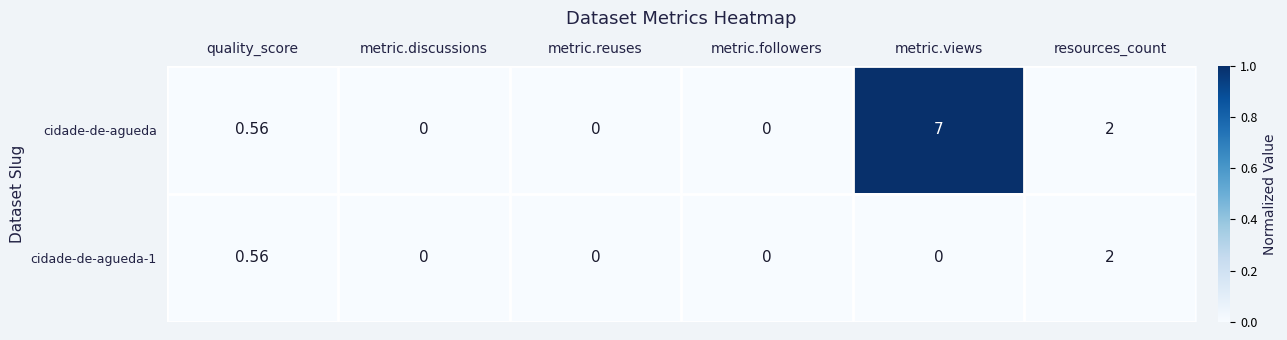

Which series has the largest range (max minus min)?

cidade-de-agueda